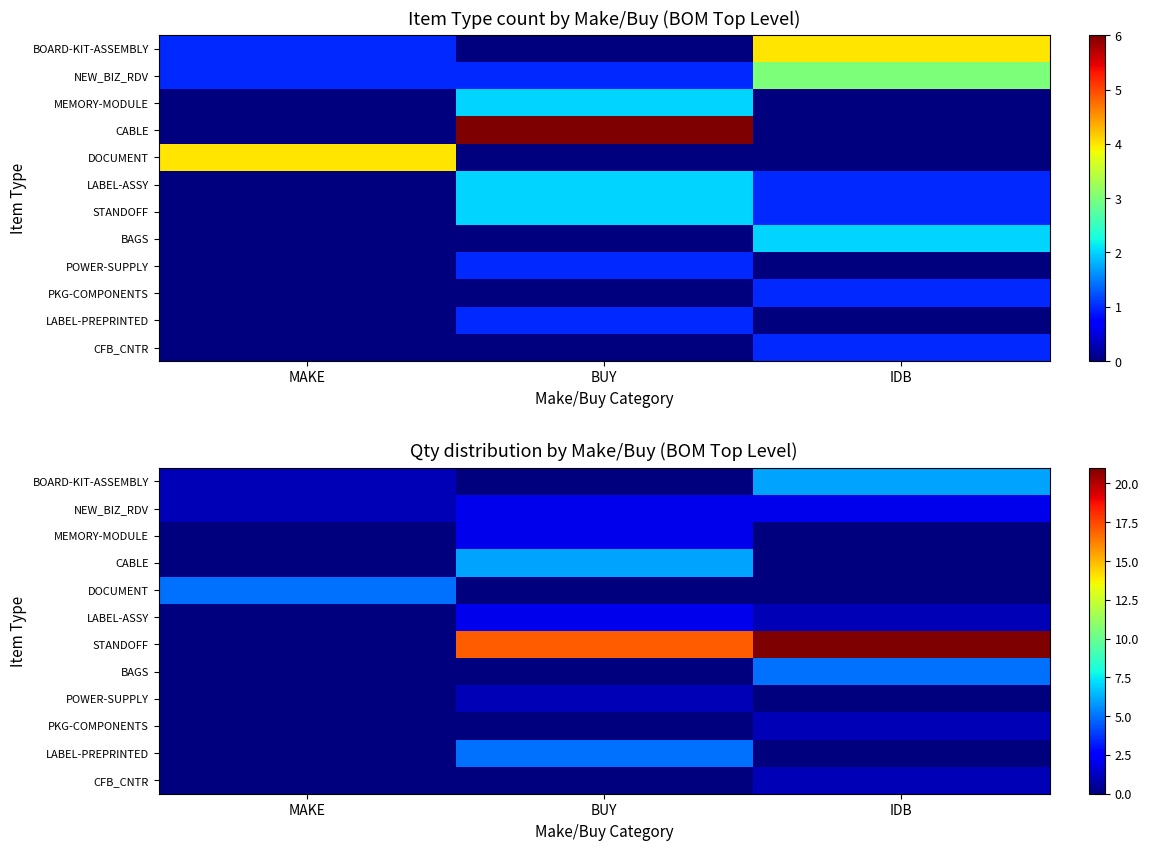

True or false: CFB_CNTR has a value of 0 at BUY.

True